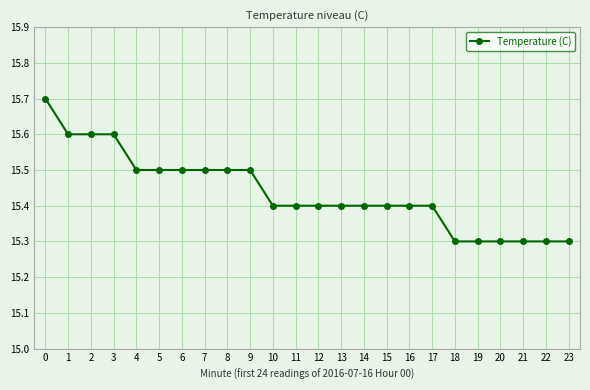

What is the change in value from 14 to 21?

-0.1